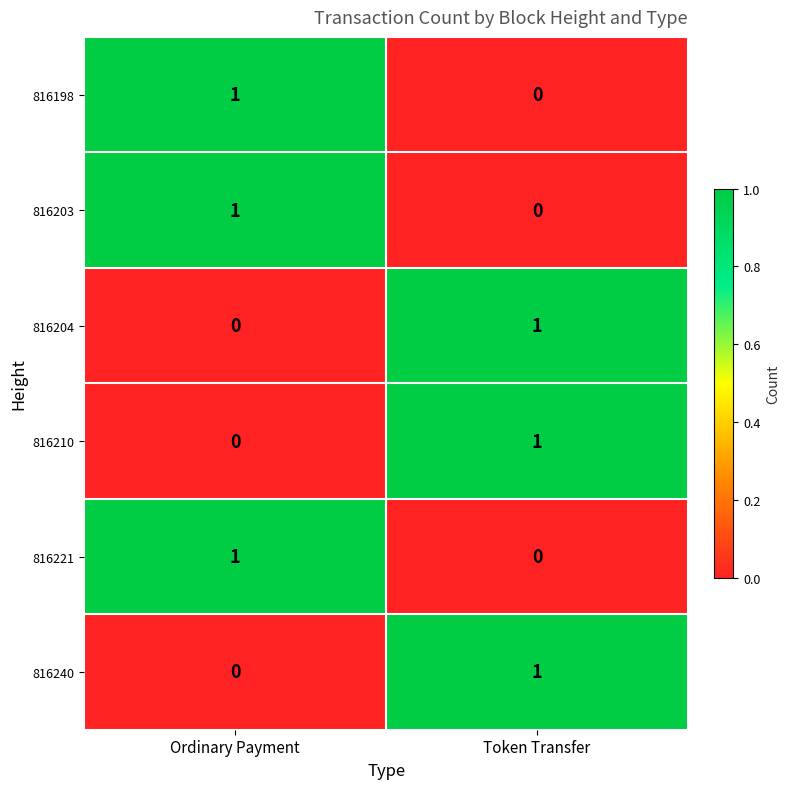

At which label does 816221 reach its minimum?

Token Transfer